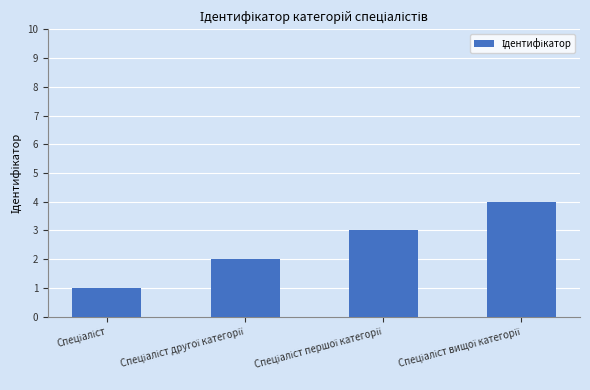

How many bars are there in total?

4